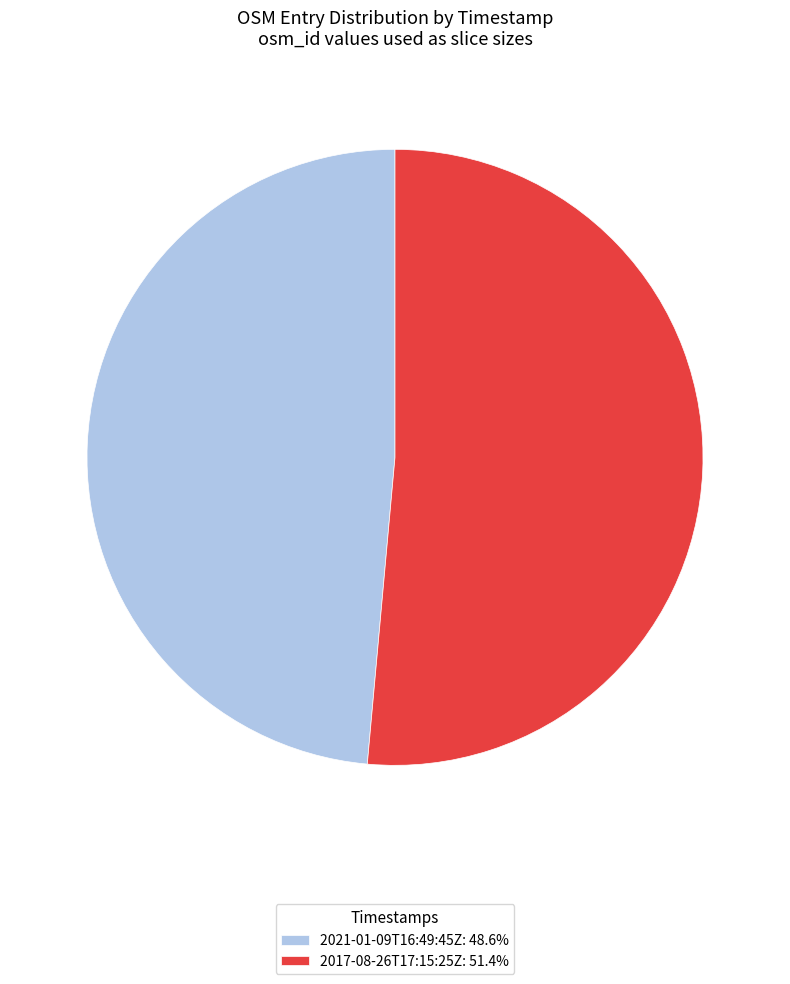

Which category has the smallest portion of the pie?

2021-01-09T16:49:45Z